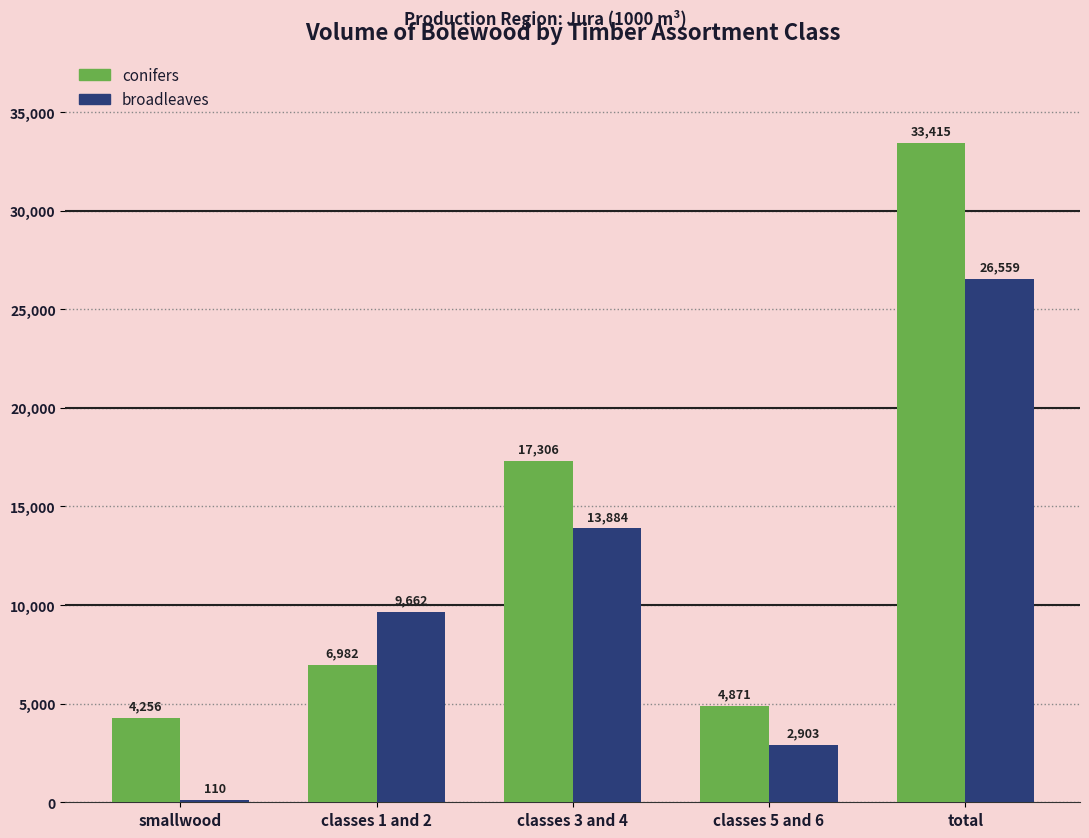

Reading right to left, list all the values displayed in this chart.

conifers: total=33415	classes 5 and 6=4871	classes 3 and 4=17306	classes 1 and 2=6982	smallwood=4256
broadleaves: total=26559	classes 5 and 6=2903	classes 3 and 4=13884	classes 1 and 2=9662	smallwood=110